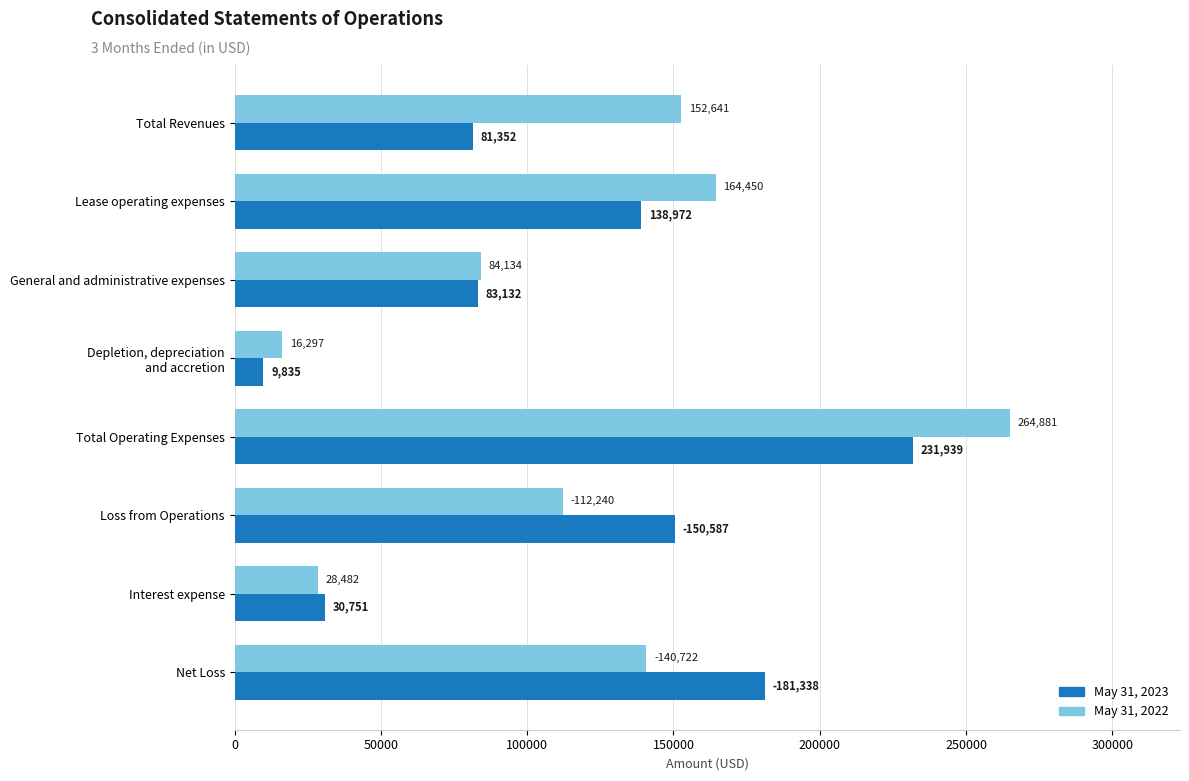

Read the May 31, 2022 value at Total Revenues, to the nearest 10.

152640